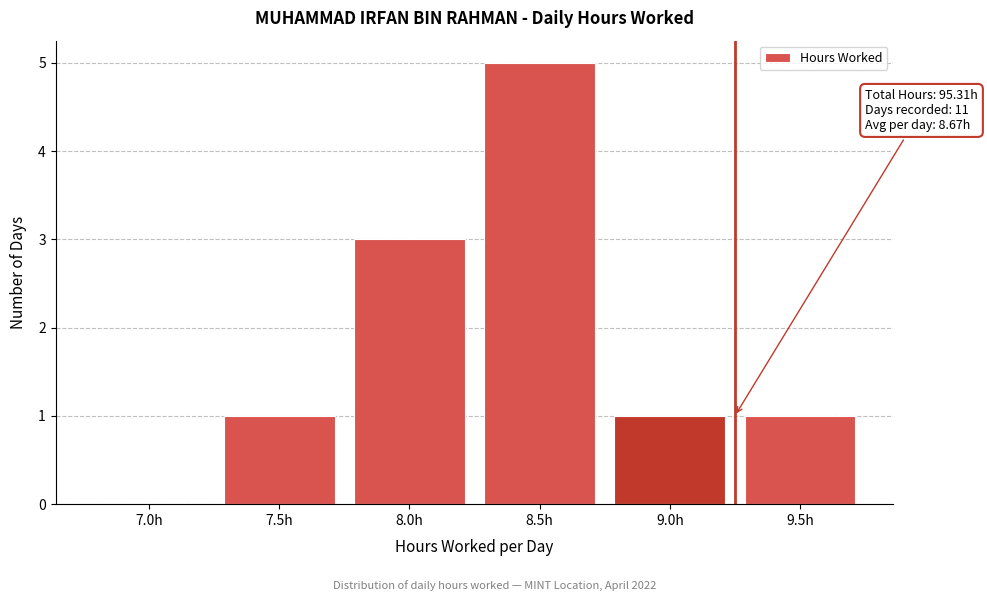

Is it true that the value at 7.0h is 0?

True